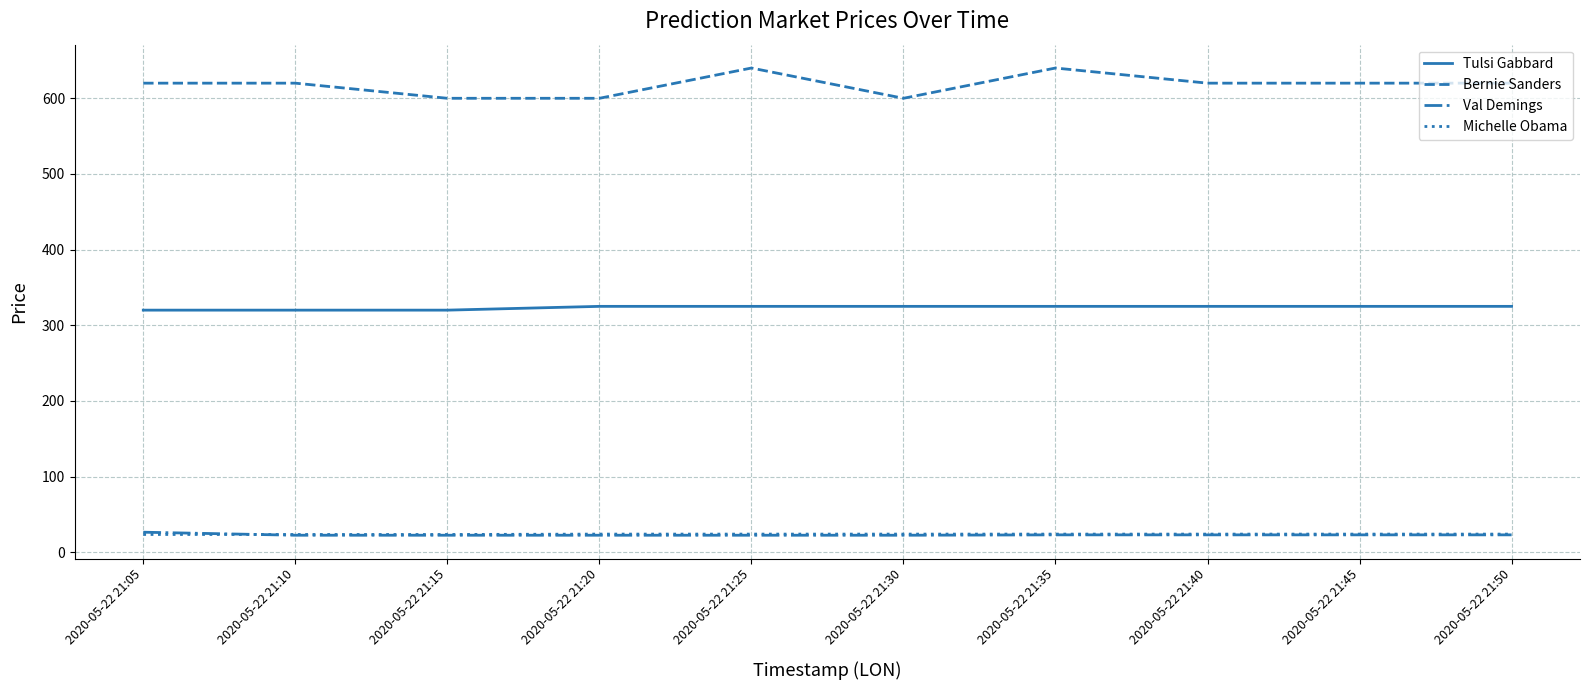

Count the Michelle Obama values in the range 23 to 24.

10